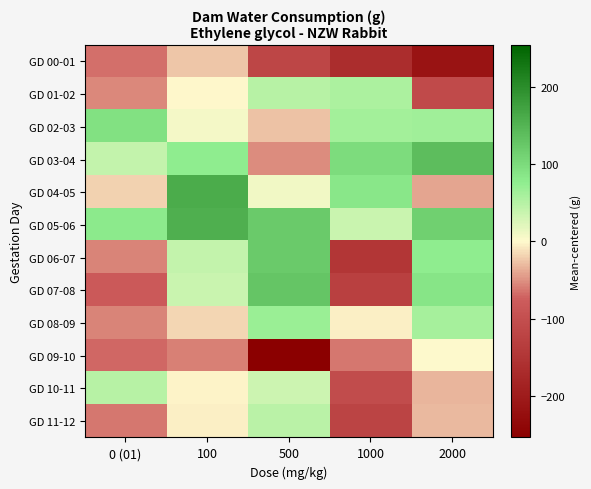

How many categories are shown in the chart?

5